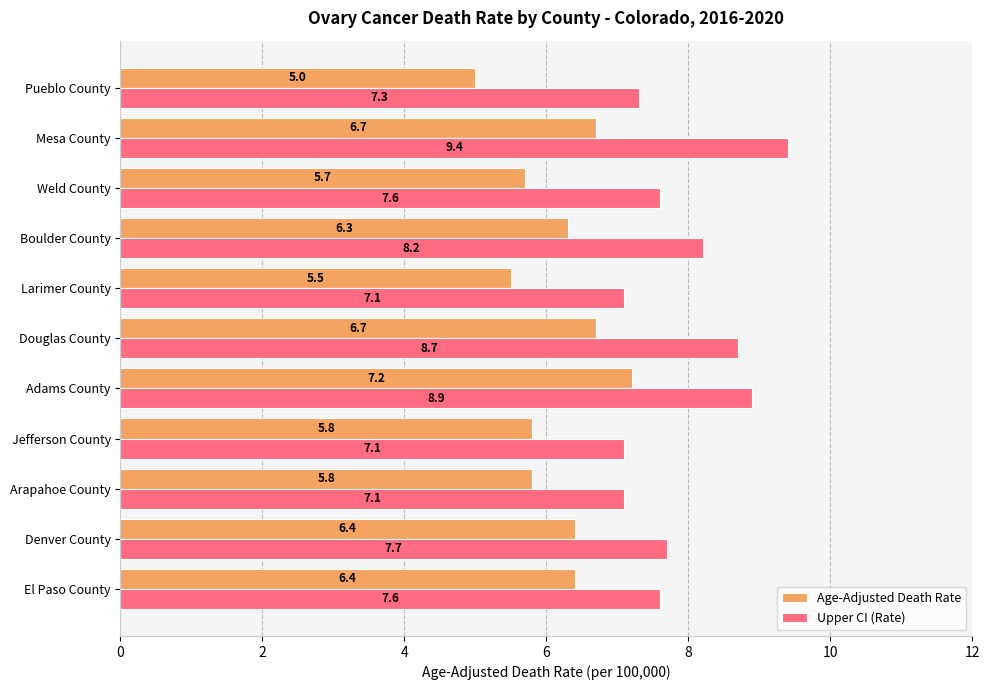

What are all the series names shown in the legend?

Age-Adjusted Death Rate, Upper CI (Rate)